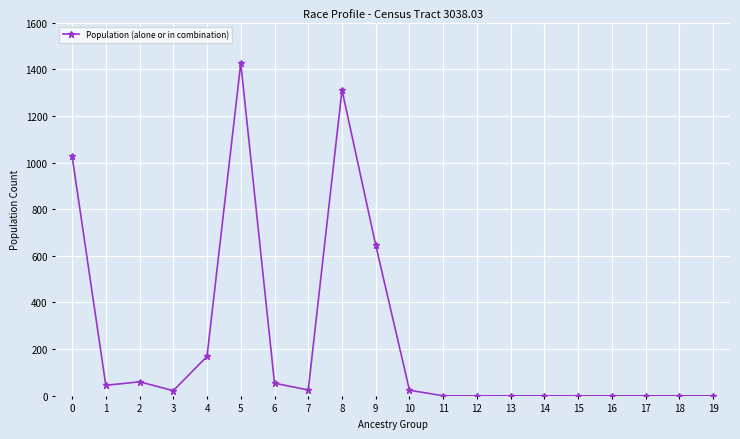

How many data points does each series have?

20